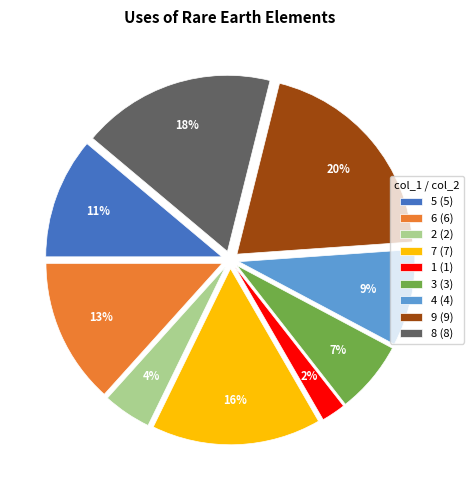

Does 1 represent more than half of the total?

No